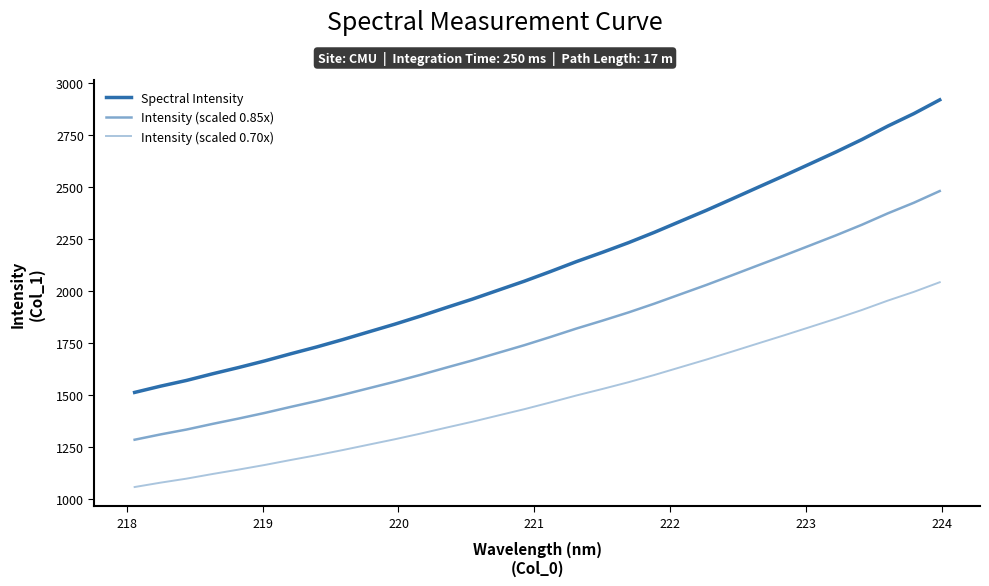

Does the chart display data point markers on the line(s)?

No